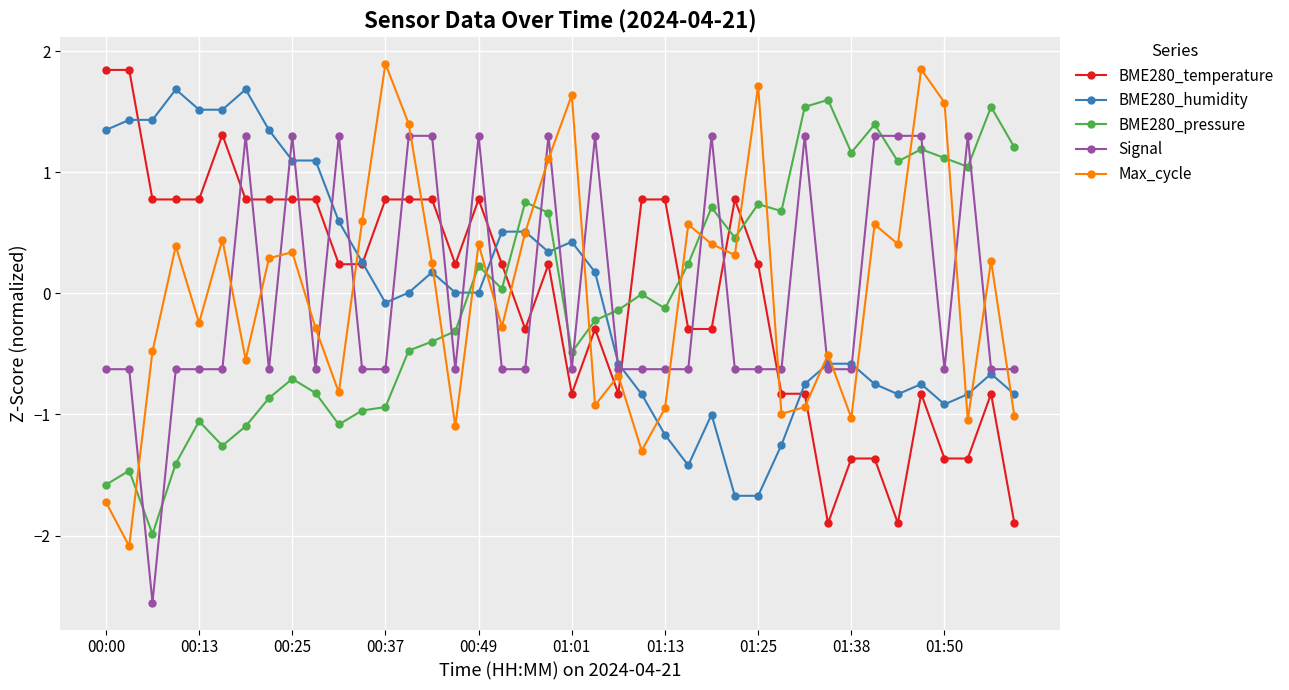

What is the value of the Max_cycle point at the 6th from the left?

0.4